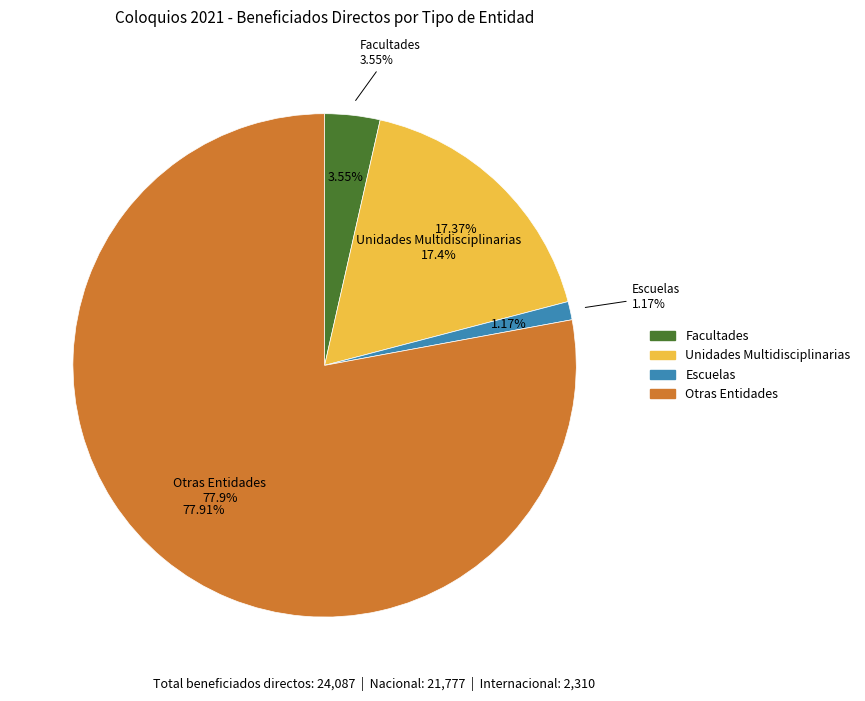

To the nearest percent, what is the difference between the Facultades and Unidades Multidisciplinarias slice percentages?

14%